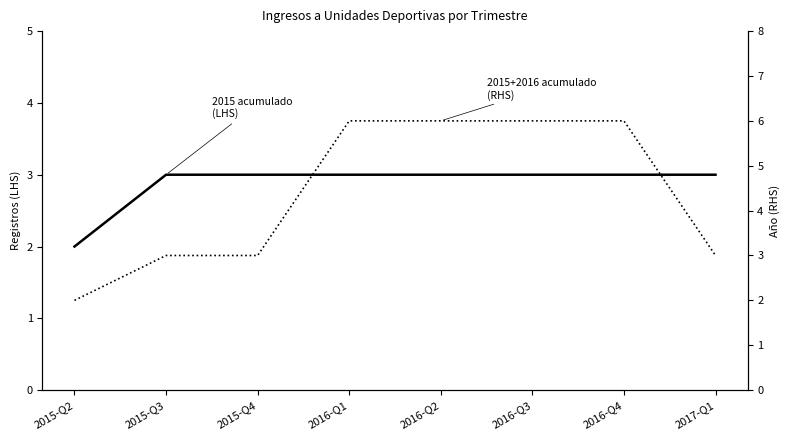

Where is 2015 acumulado (LHS) nearest to the value 2?

2015-Q2